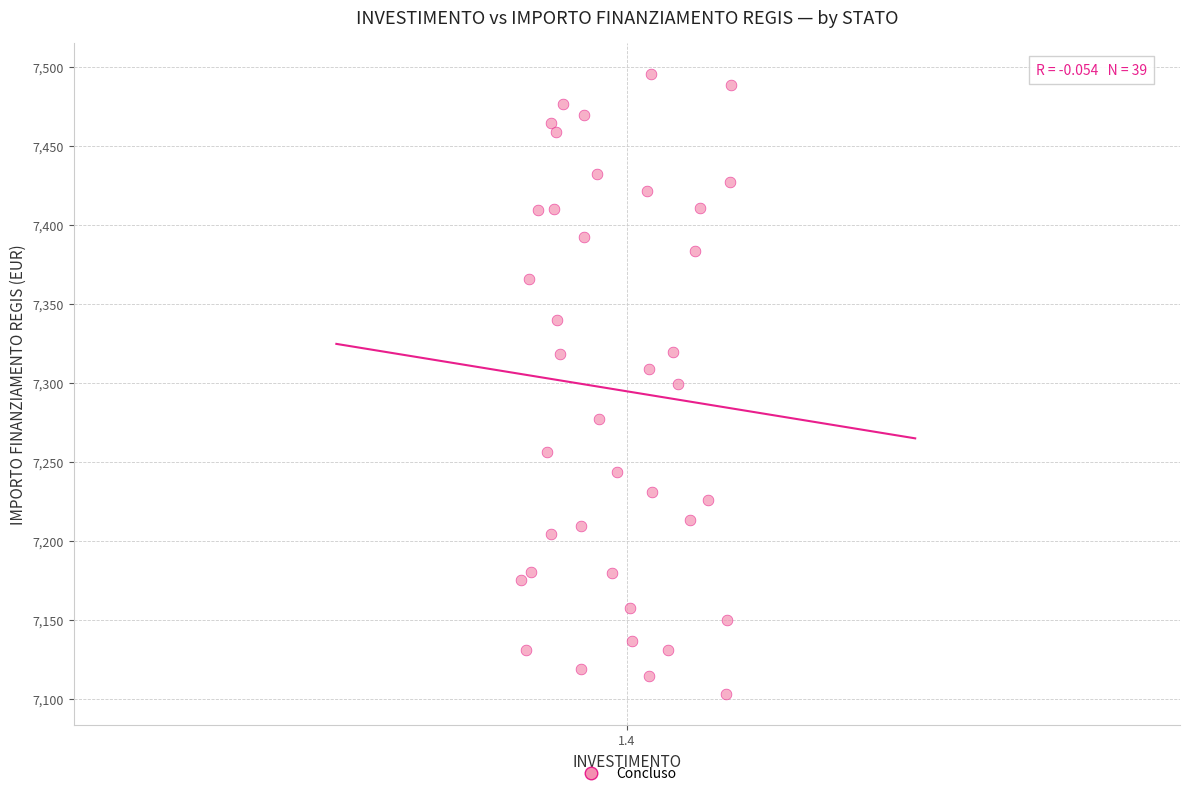

What is the range of Y values (max minus min)?

392.5